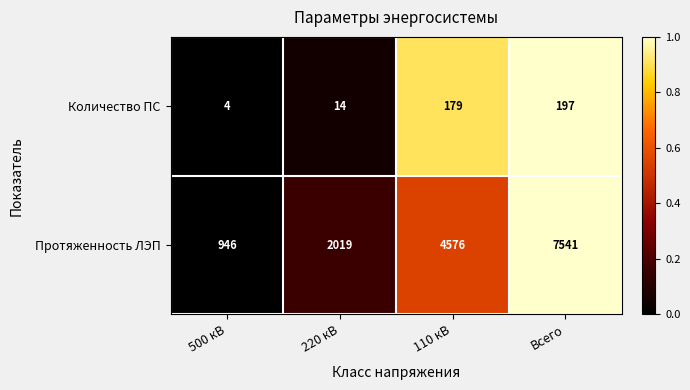

What is the spread (max minus min) of values at 220 кВ?

2005